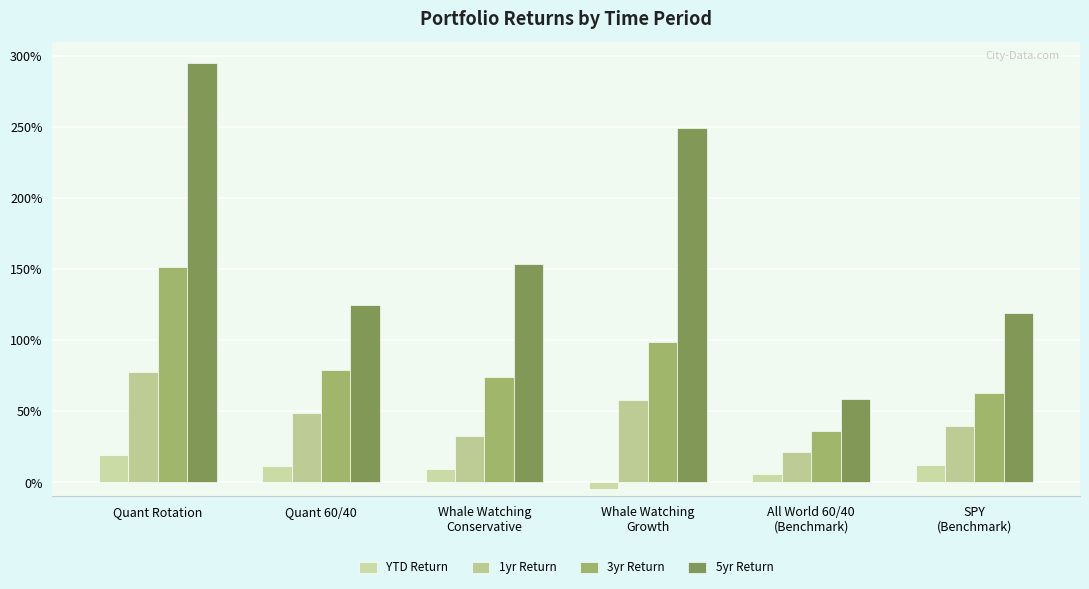

Rank the series by their maximum value, from lowest to highest.

YTD Return, 1yr Return, 3yr Return, 5yr Return